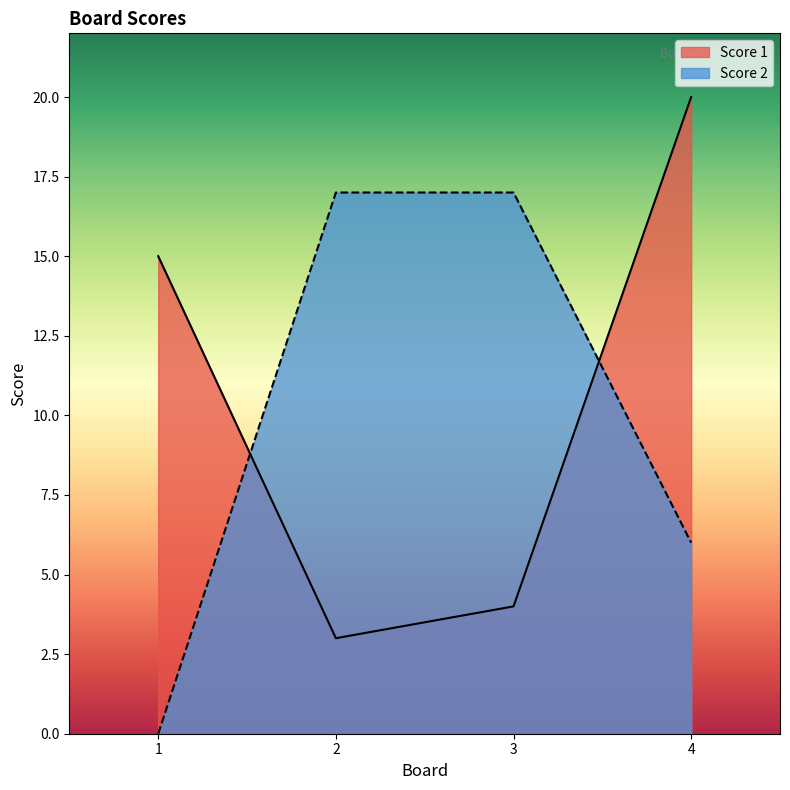

What are all the series names shown in the legend?

Score 1, Score 2